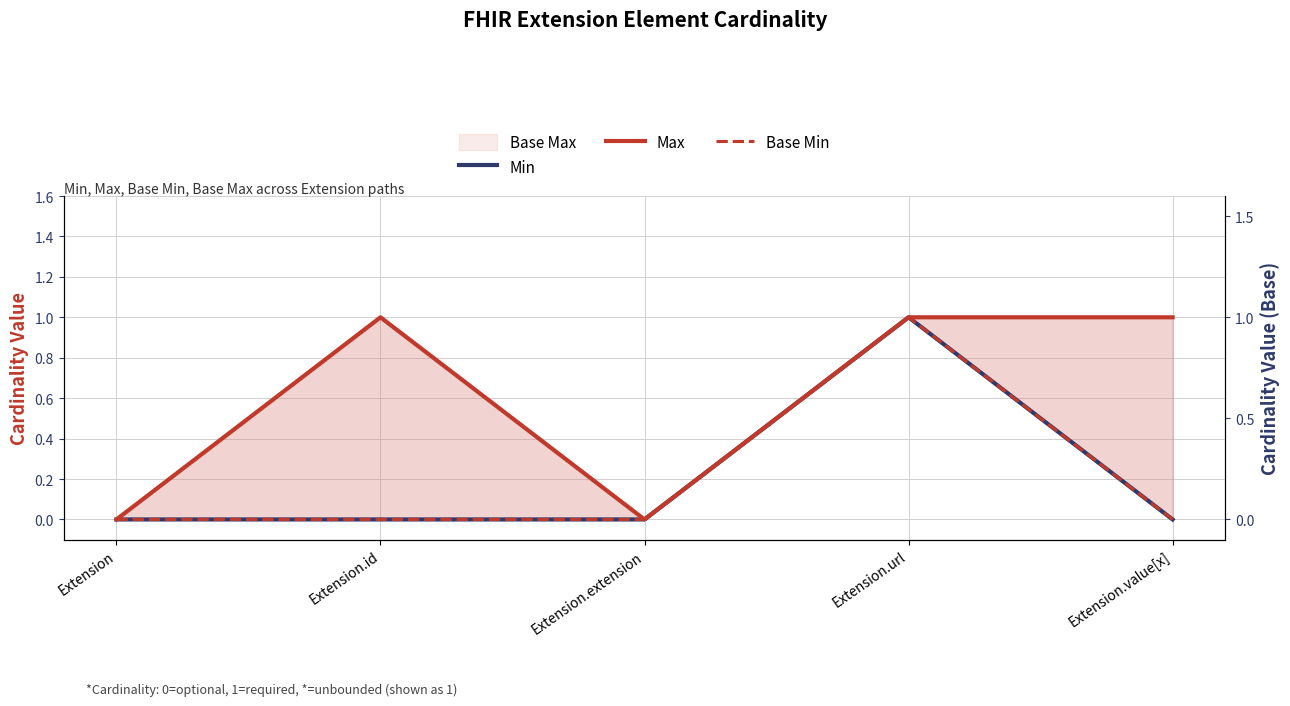

Is it true that Min equals 0 at Extension.extension?

True